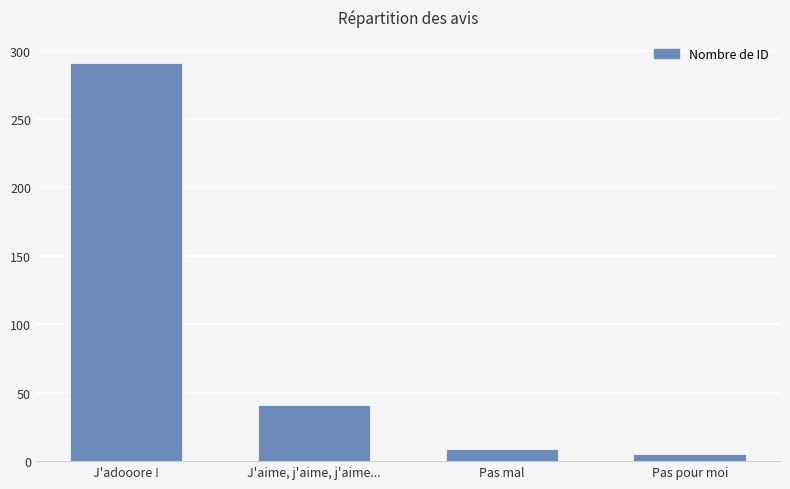

At which label does the data first exceed 41?

J'adooore !